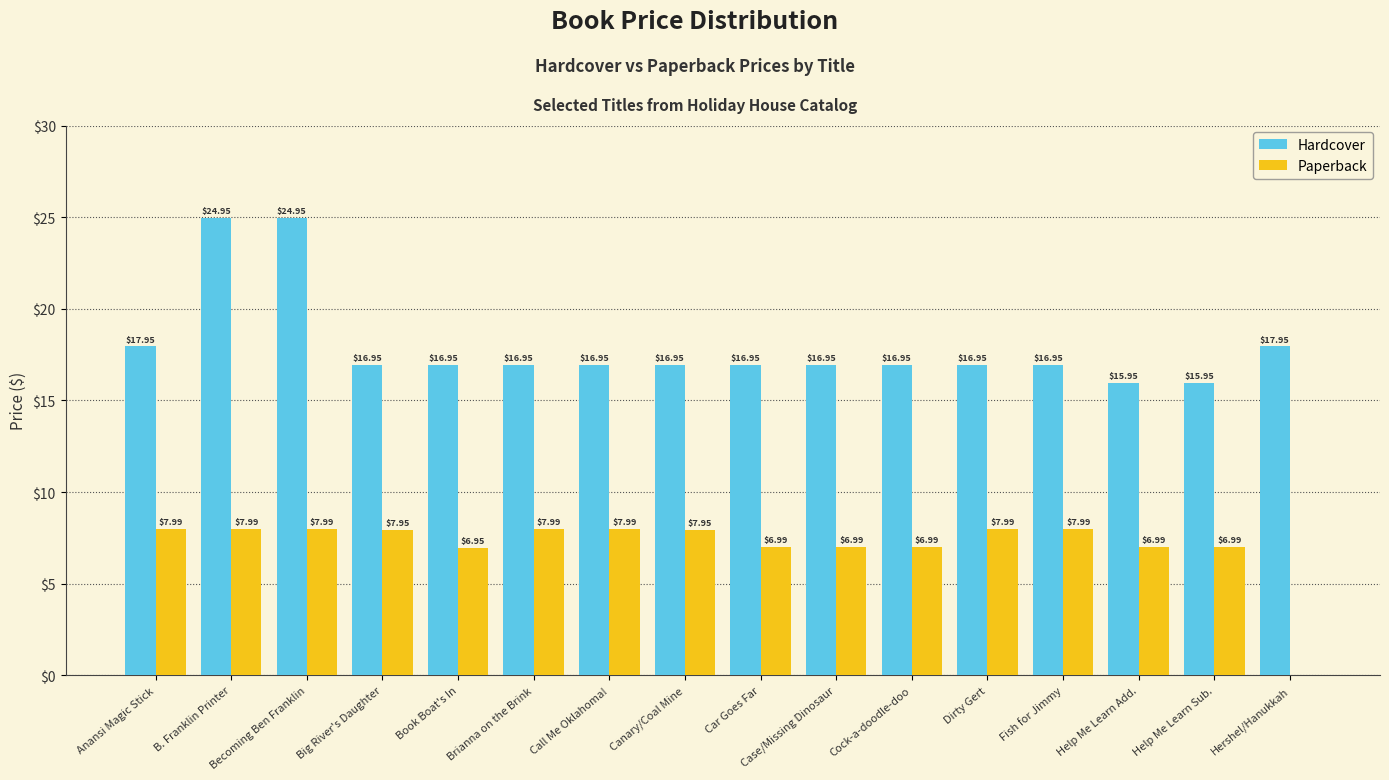

What is the sum of the Paperback values at Call Me Oklahoma! and Brianna on the Brink?

16.0